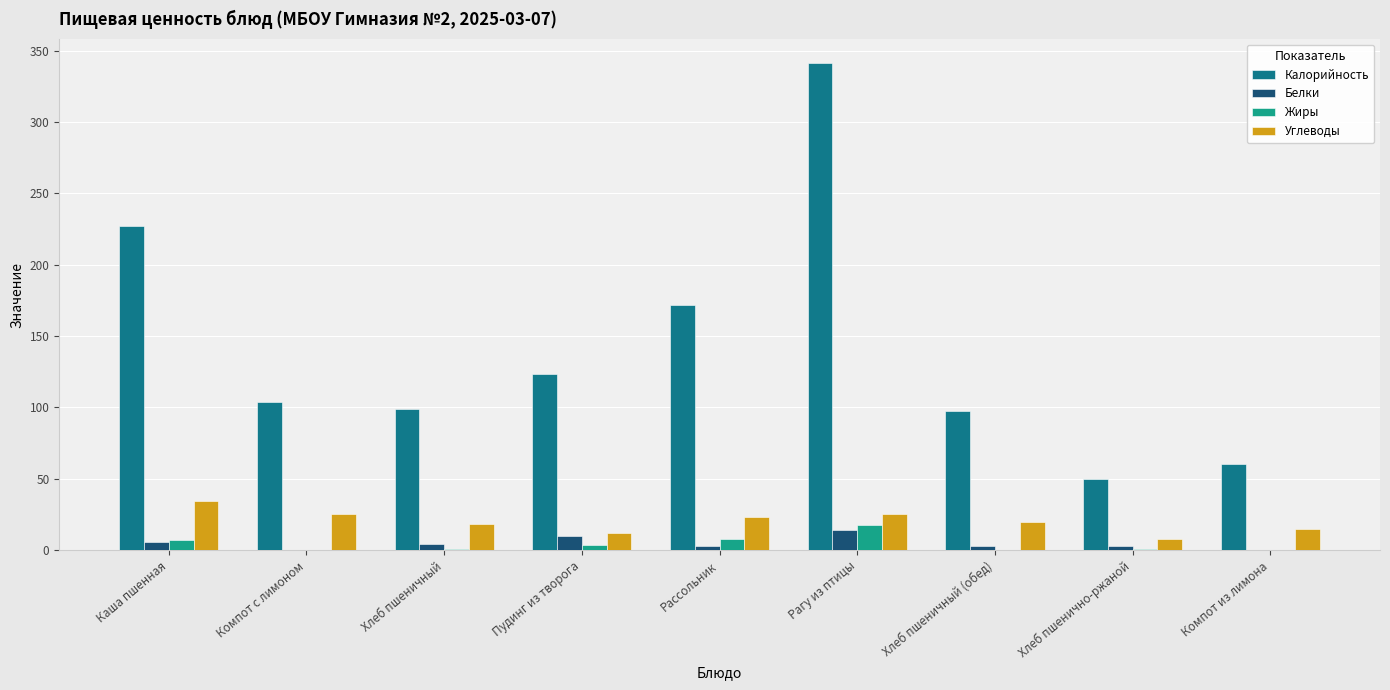

What is the sum of all Углеводы values?

181.0